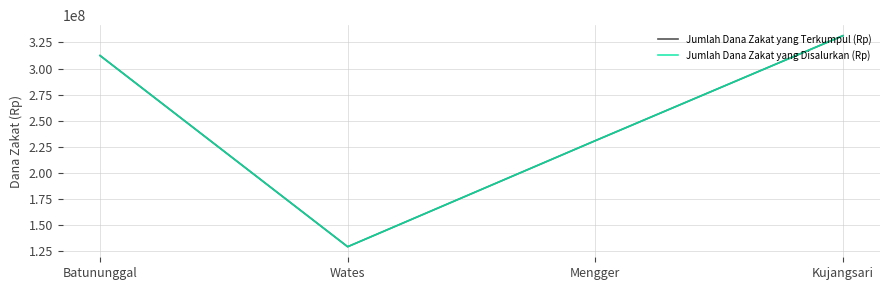

At which category does Jumlah Dana Zakat yang Terkumpul (Rp) reach its first local valley?

Wates